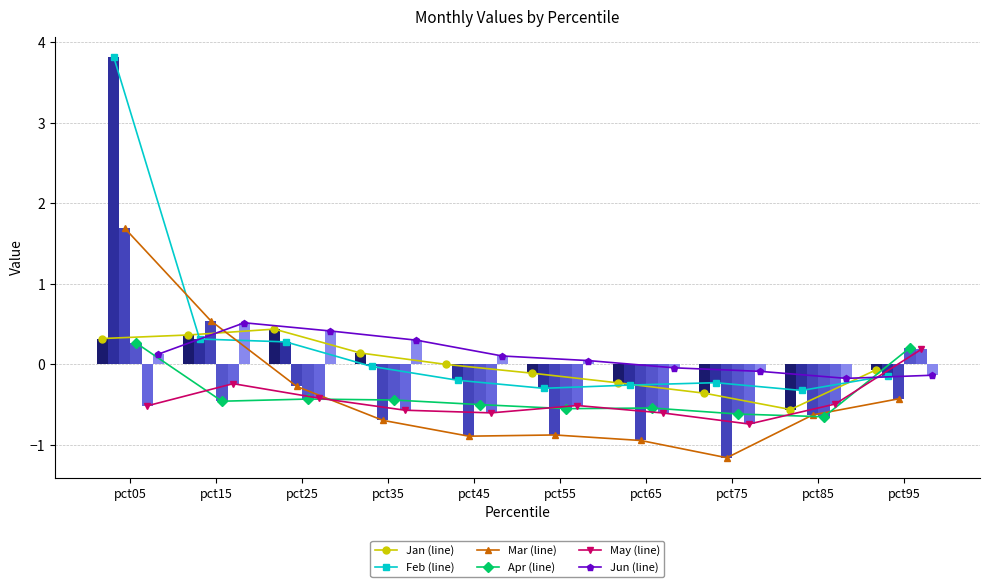

Between pct15 and pct85, which is larger?

pct15